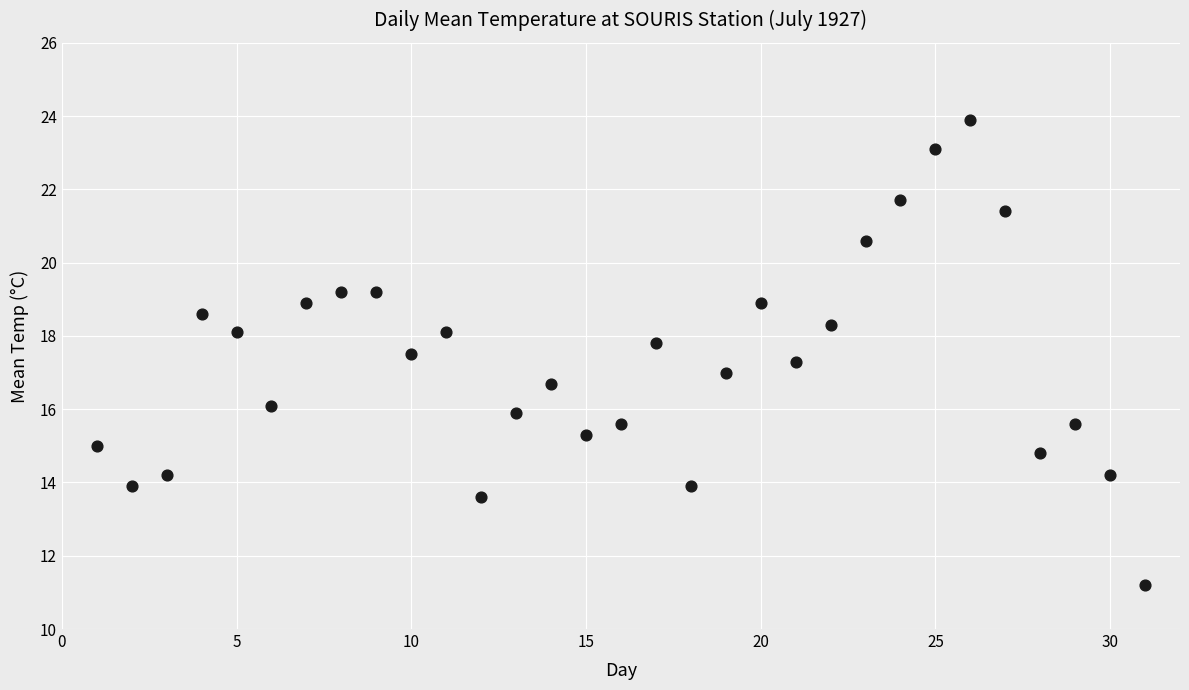

What is the range of Y values (max minus min)?

12.7